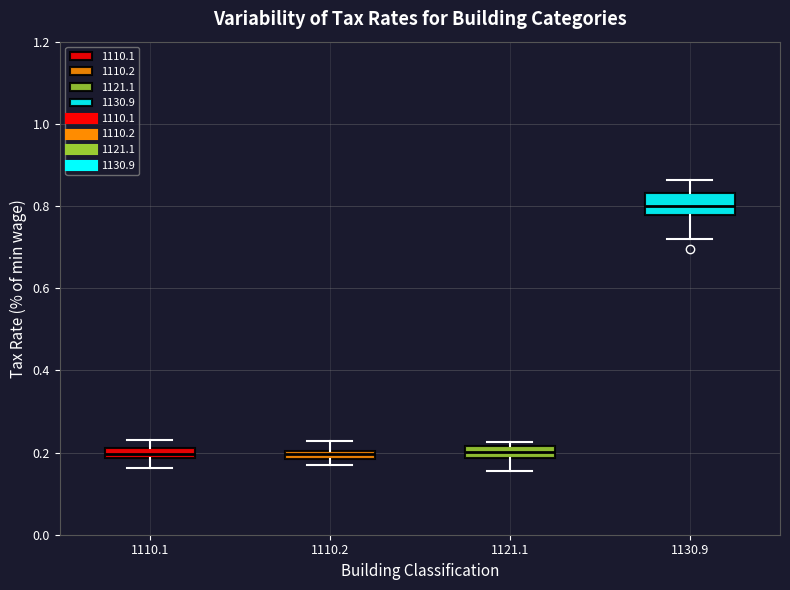

Comparing the boxes themselves (not the whiskers), which one is the tallest?

1130.9